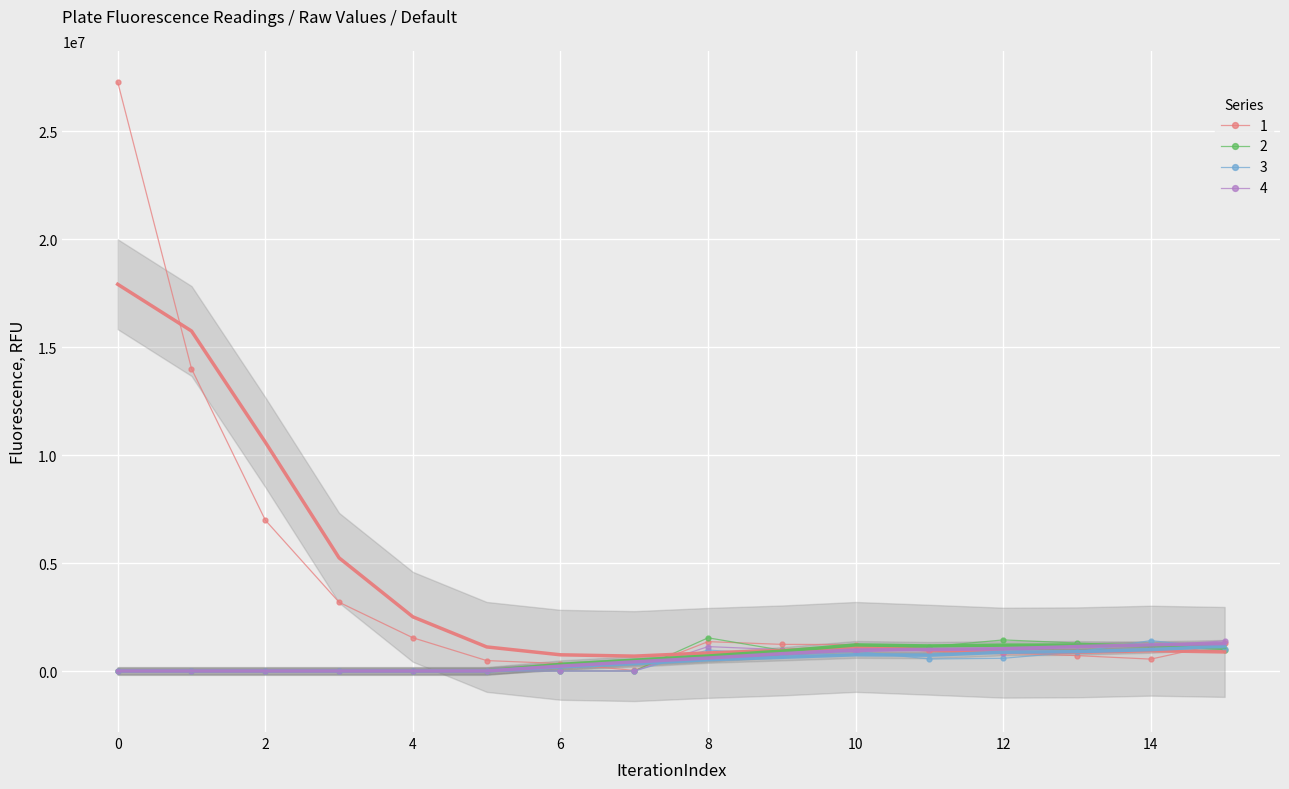

True or false: 2 has more than 1 points higher than both neighbors.

True